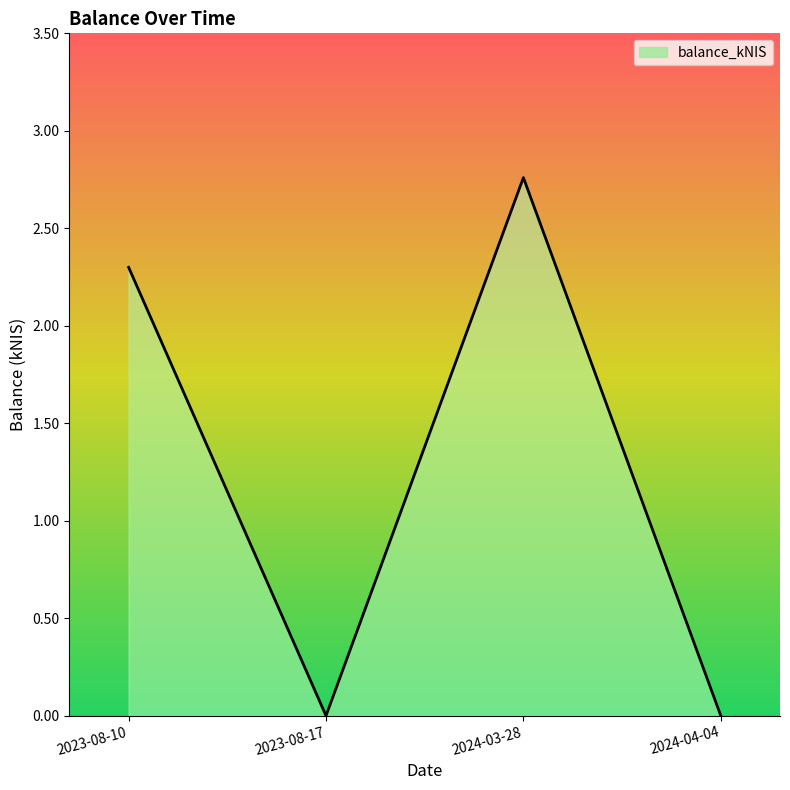

How many interior local valleys (lower than both neighbors) does the data have?

1